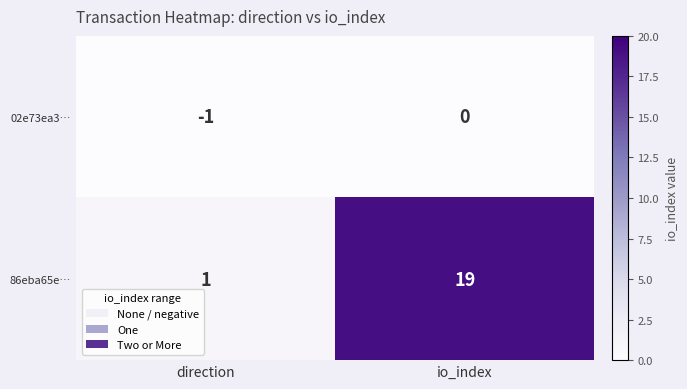

List the series in order of their overall mean, lowest first.

02e73ea3…, 86eba65e…